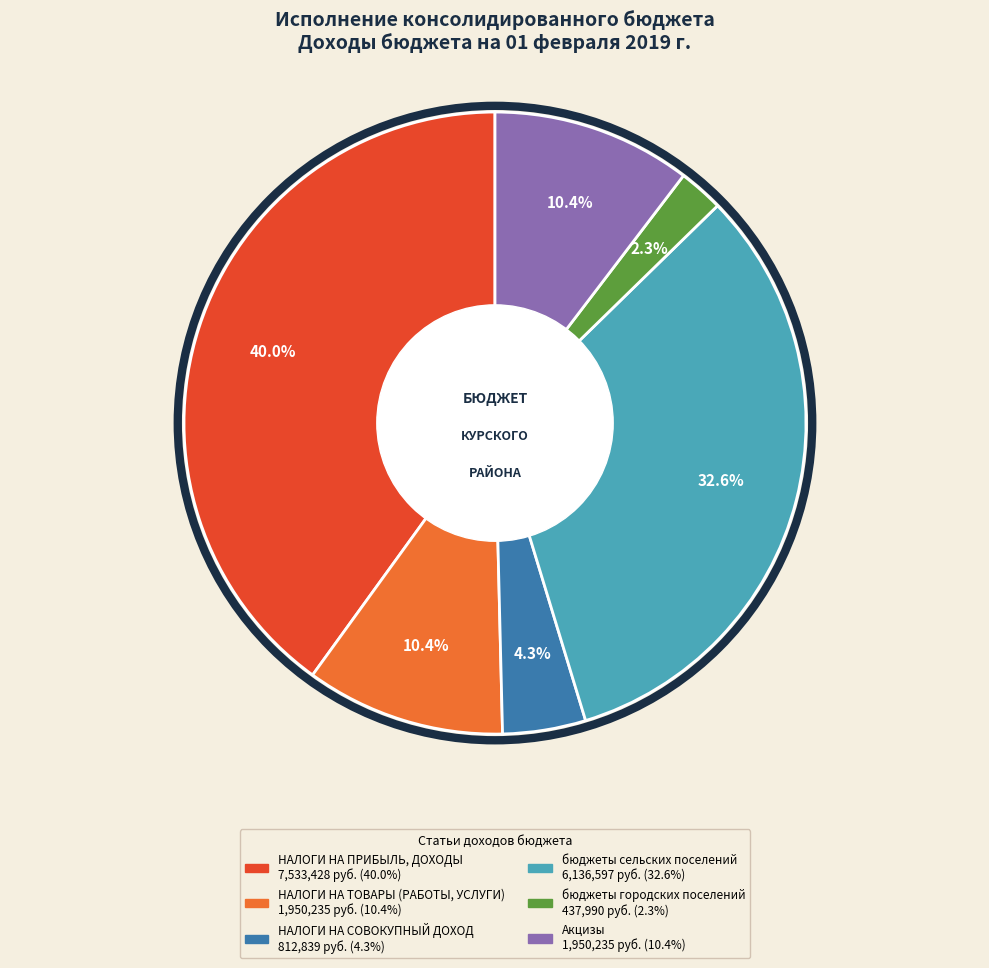

How many segments does this pie chart have?

6